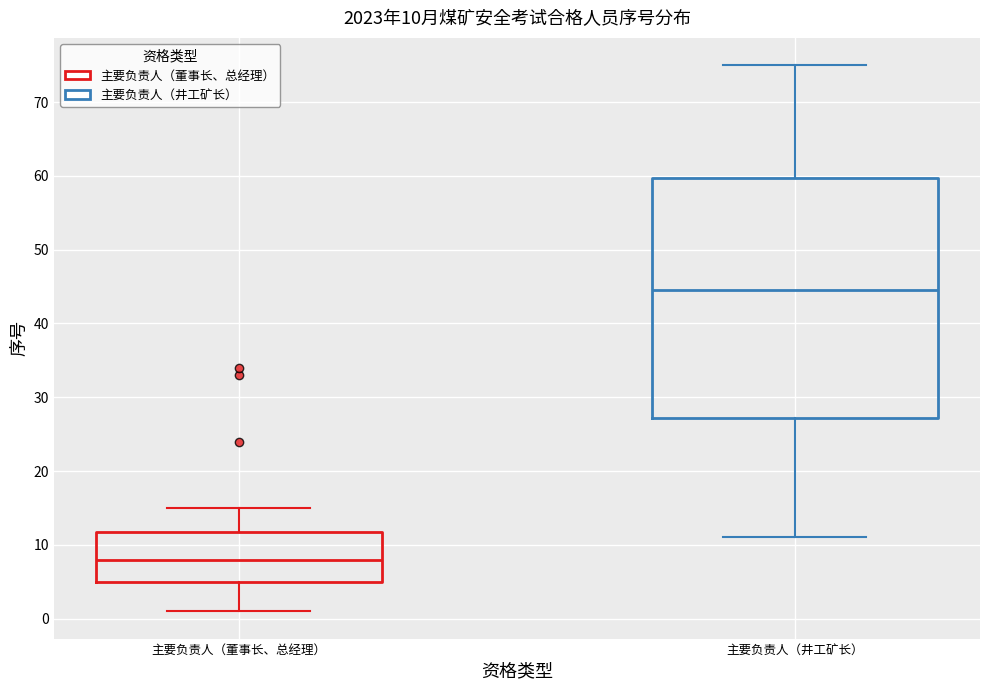

Which box's median line is the lowest?

主要负责人（董事长、总经理）